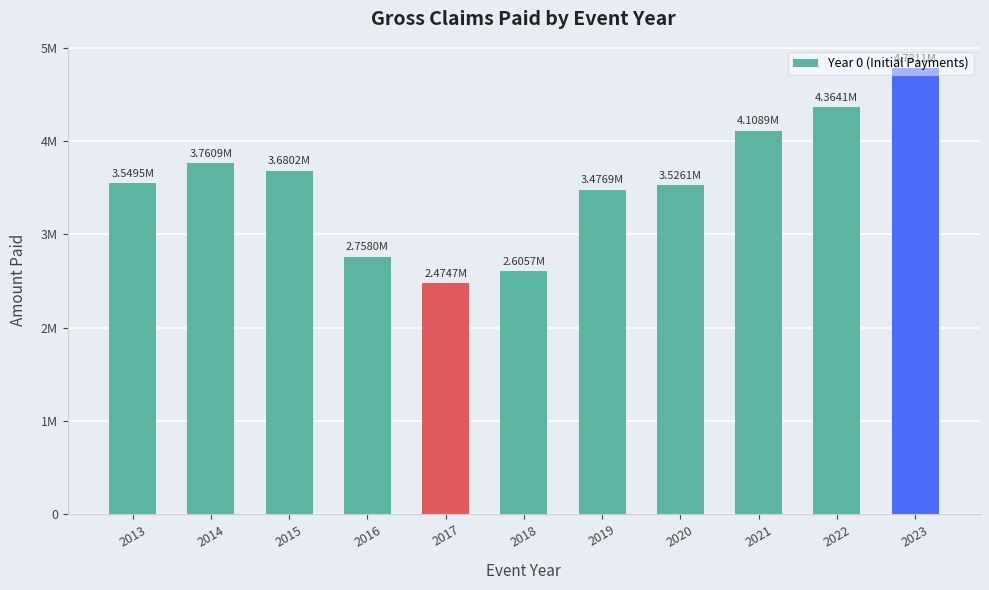

Which category has the lowest value across all series?

2017